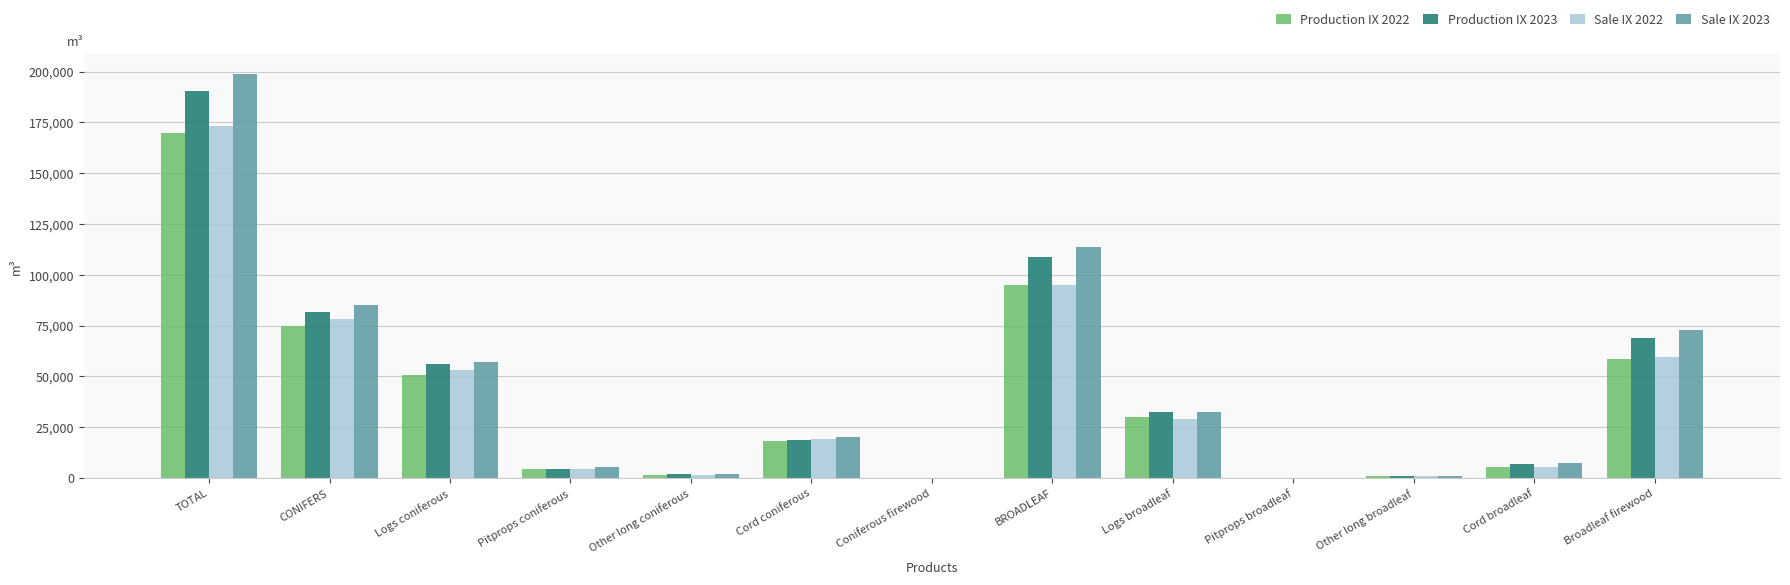

What is the sum of all Sale IX 2023 values?

595811.3